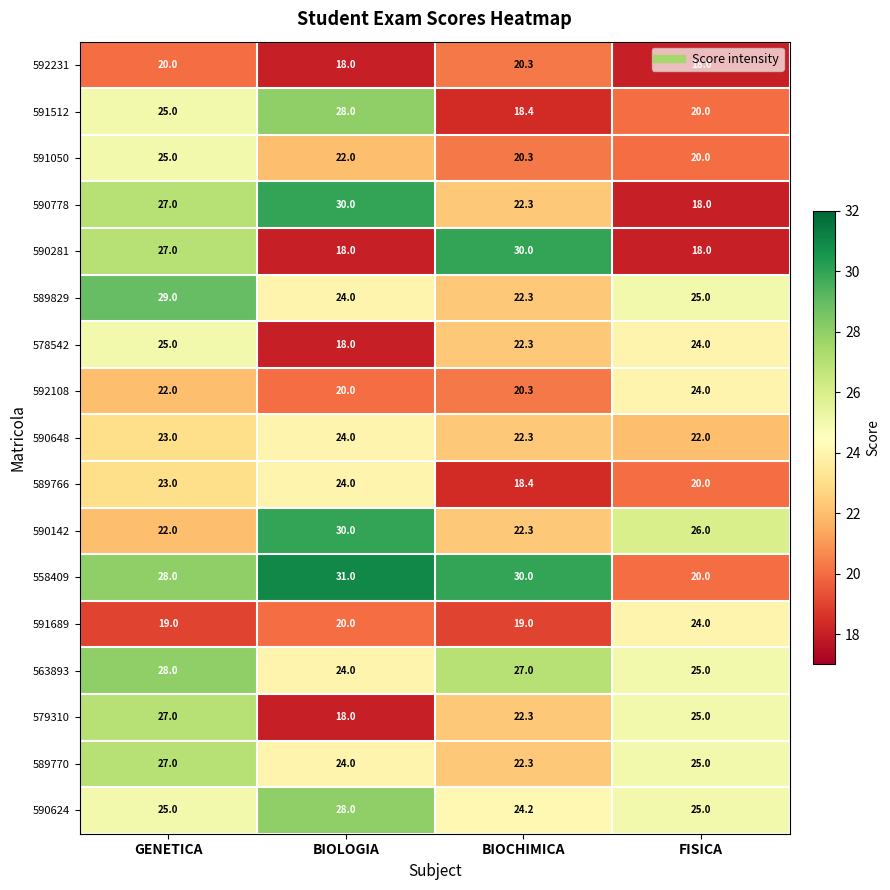

What is the difference between the second highest and second lowest values in the 590778 series?

4.7